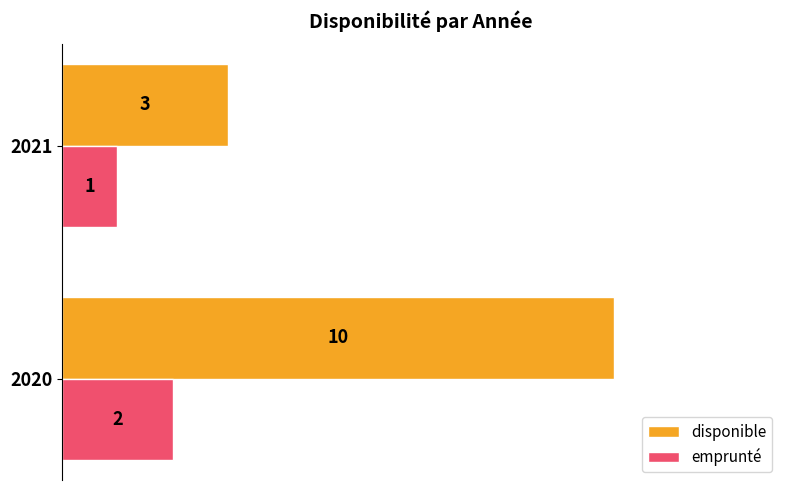

What is the sum of all emprunté values?

3